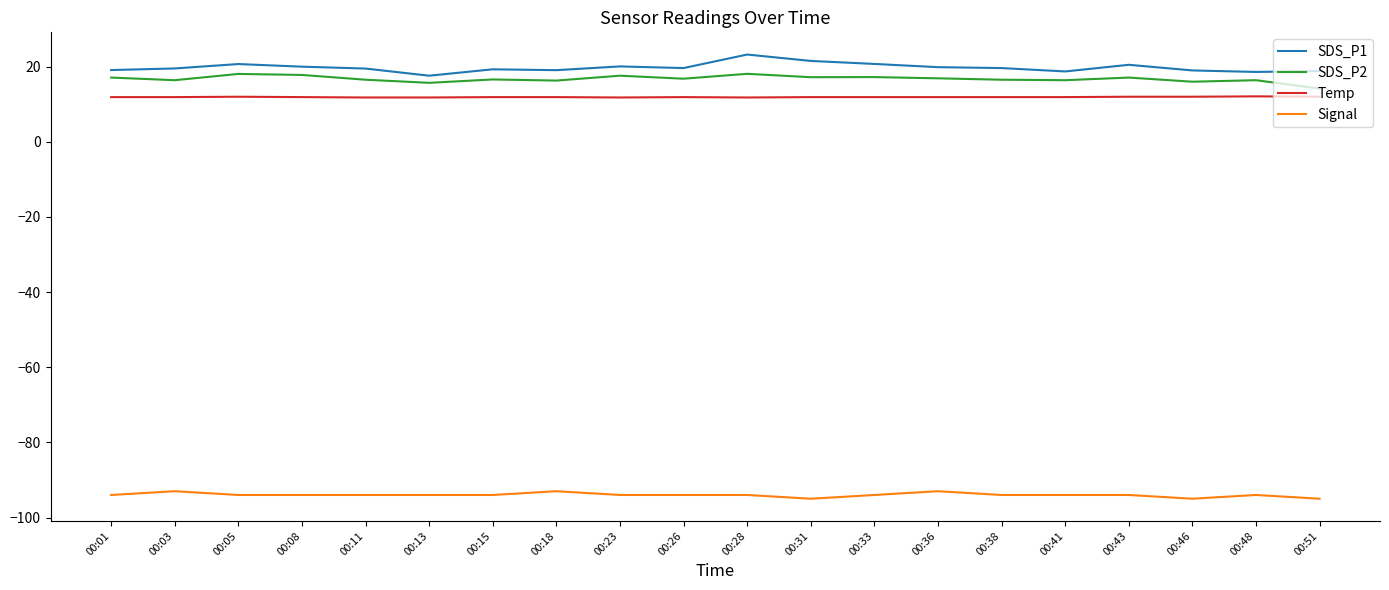

True or false: SDS_P1 has a value of 19.1 at 00:18.

True